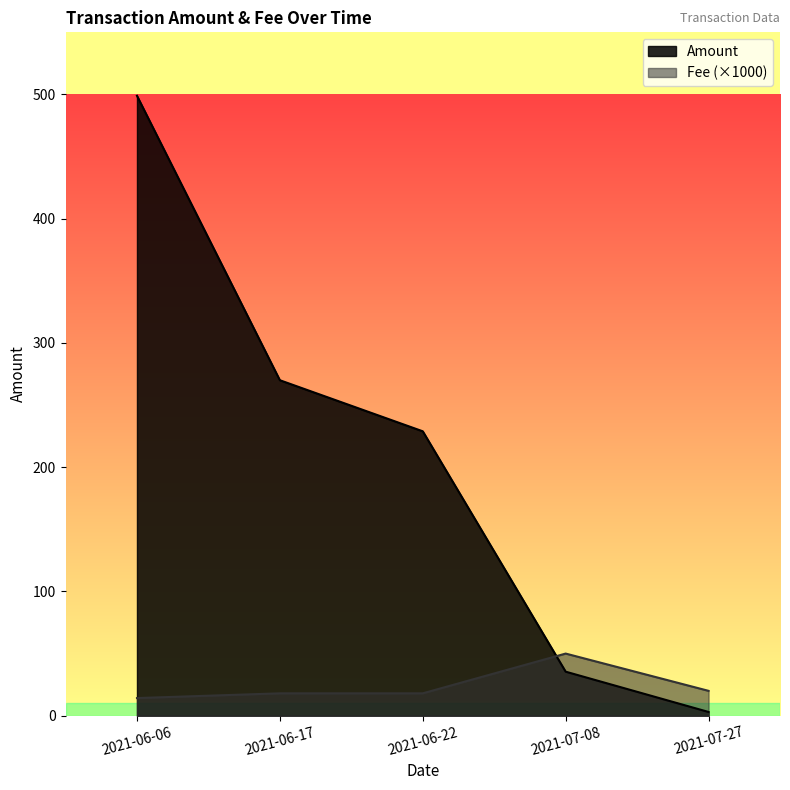

What is the average value of the Amount series?

207.3